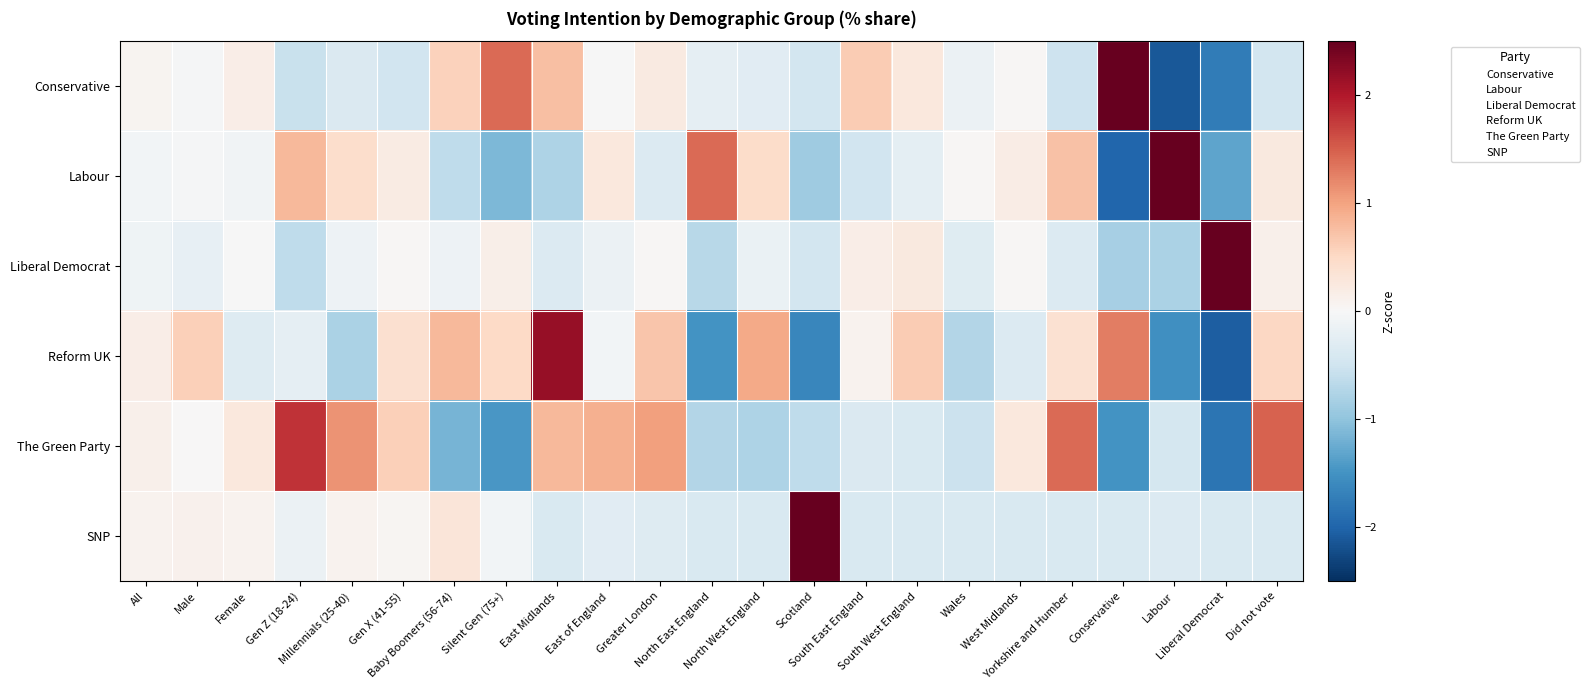

What is the smallest value displayed?

-2.1